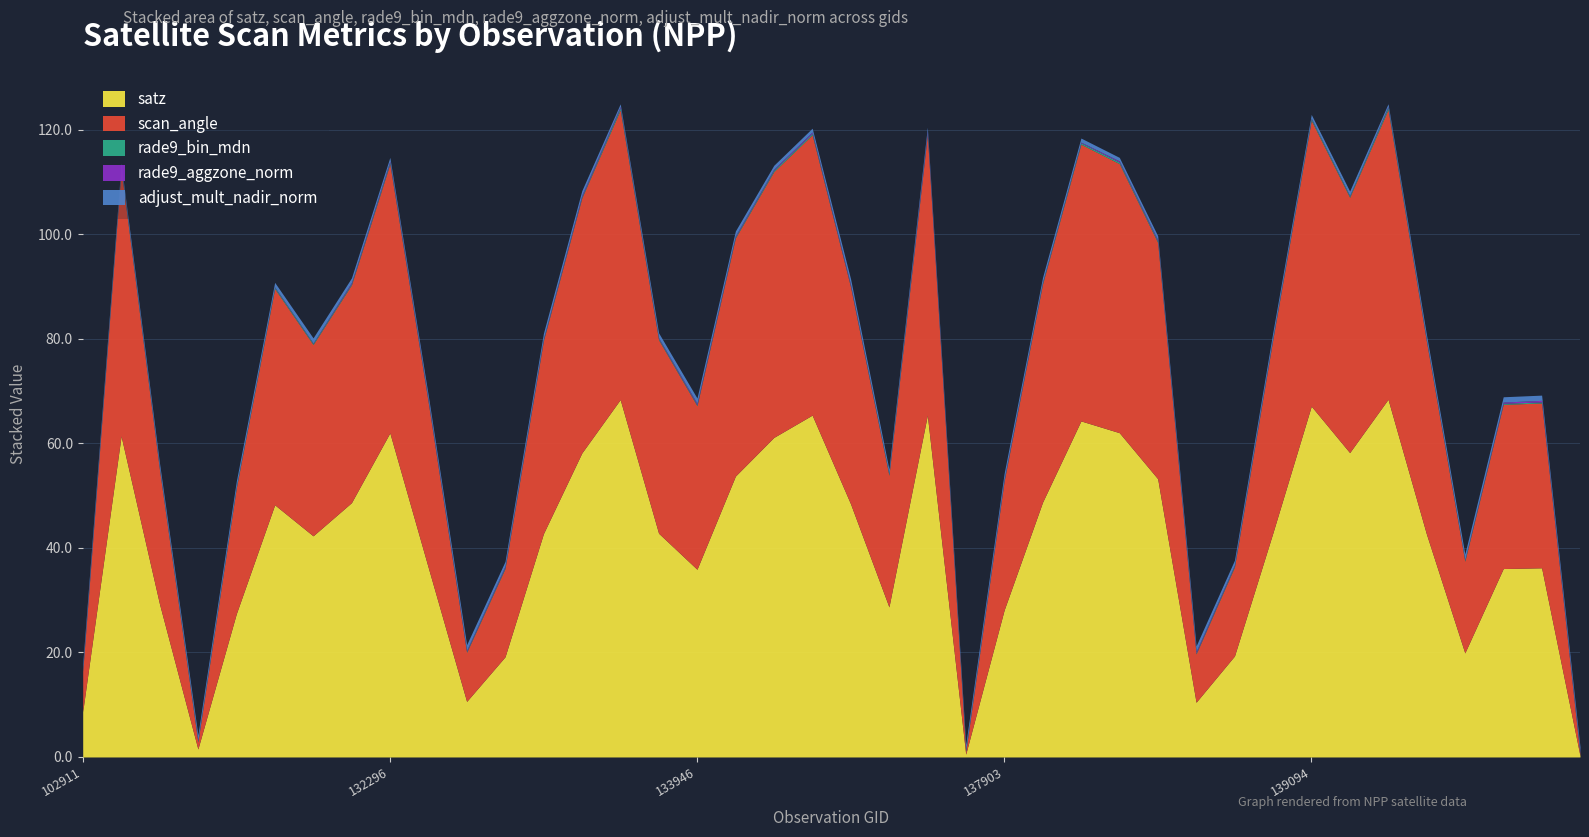

At how many categories does at least one series exceed 14?

34